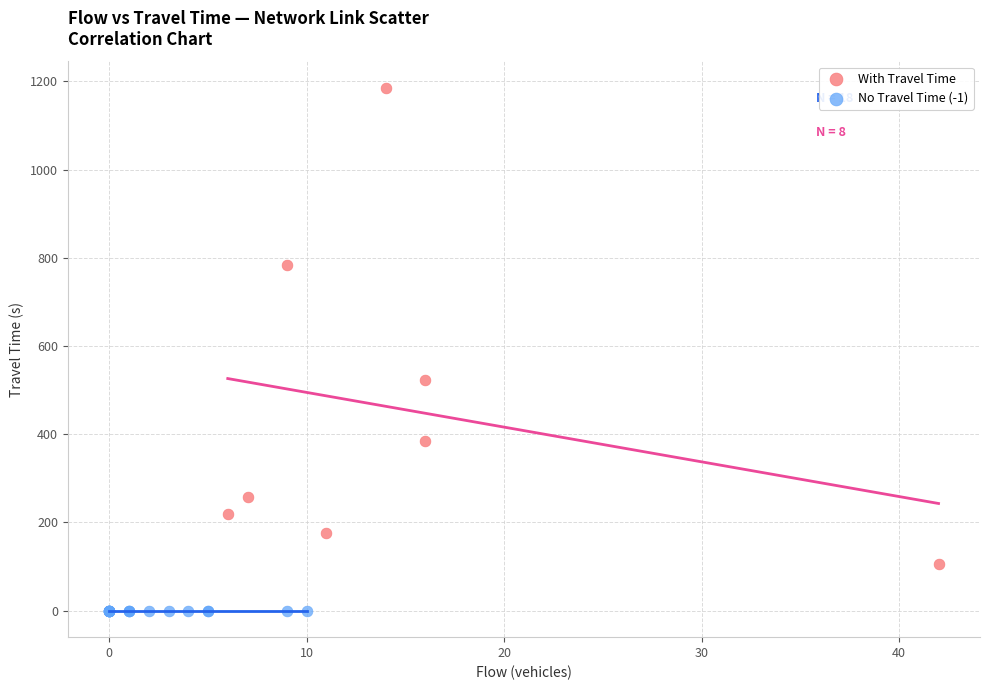

Which series reaches the maximum Y coordinate?

With Travel Time